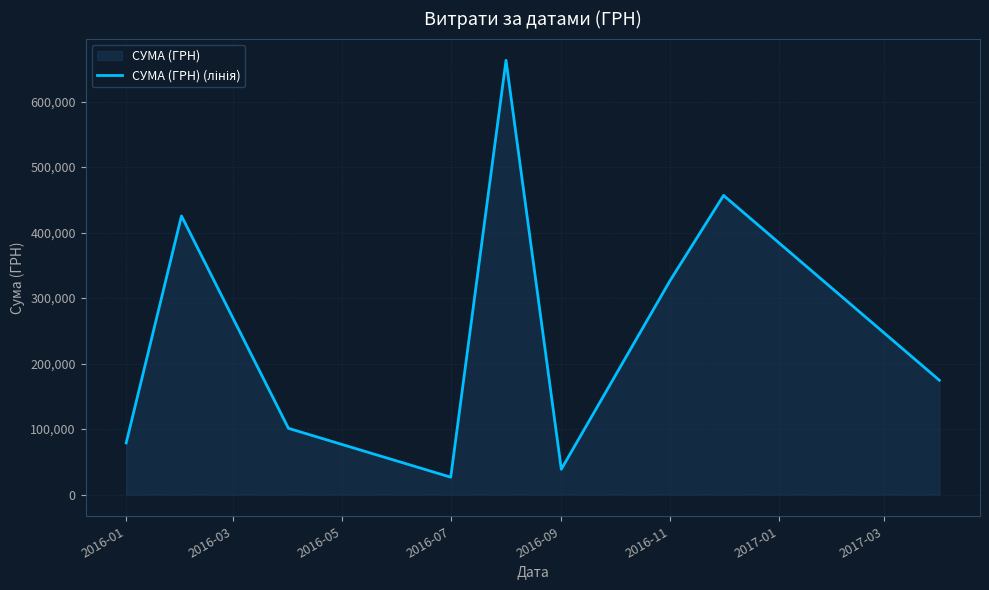

Count the number of data series in this chart.

1